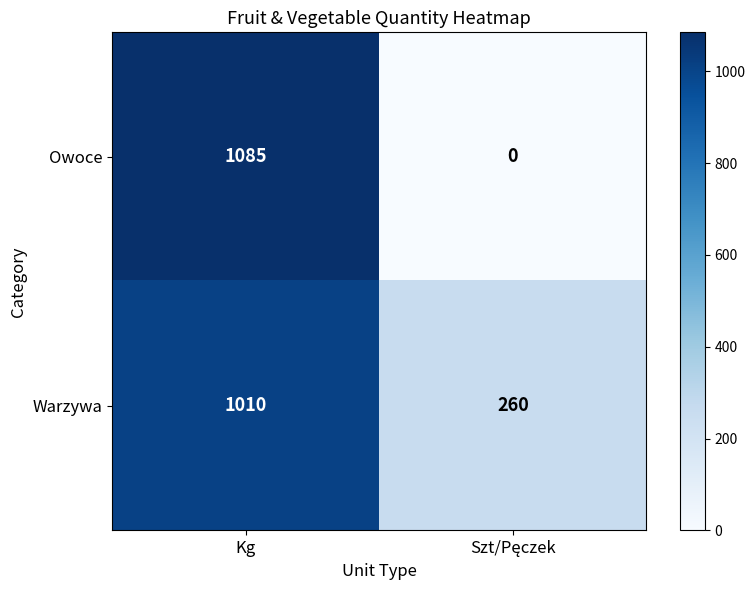

What is the difference between the maximum and minimum values in the Warzywa series?

750